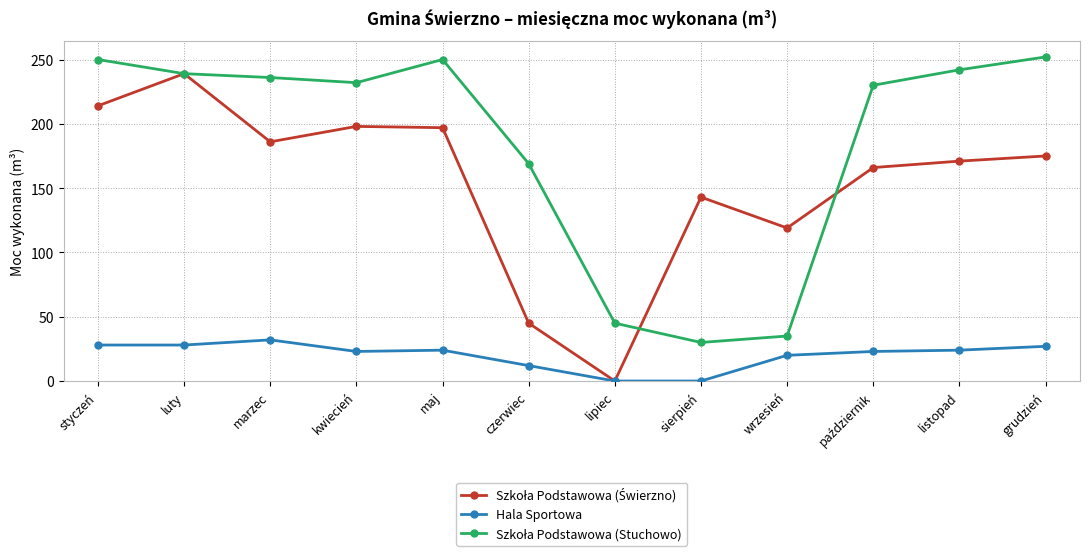

What is the spread (max minus min) of values at grudzień?

225